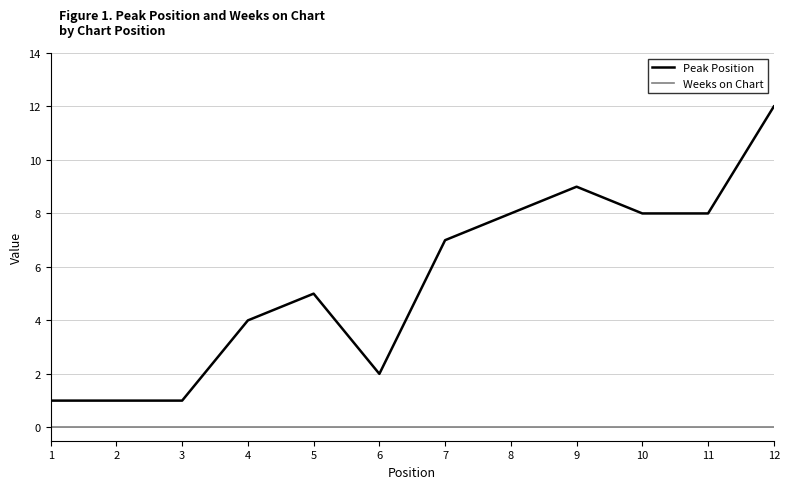

Rank the series by their maximum value, from highest to lowest.

Peak Position, Weeks on Chart